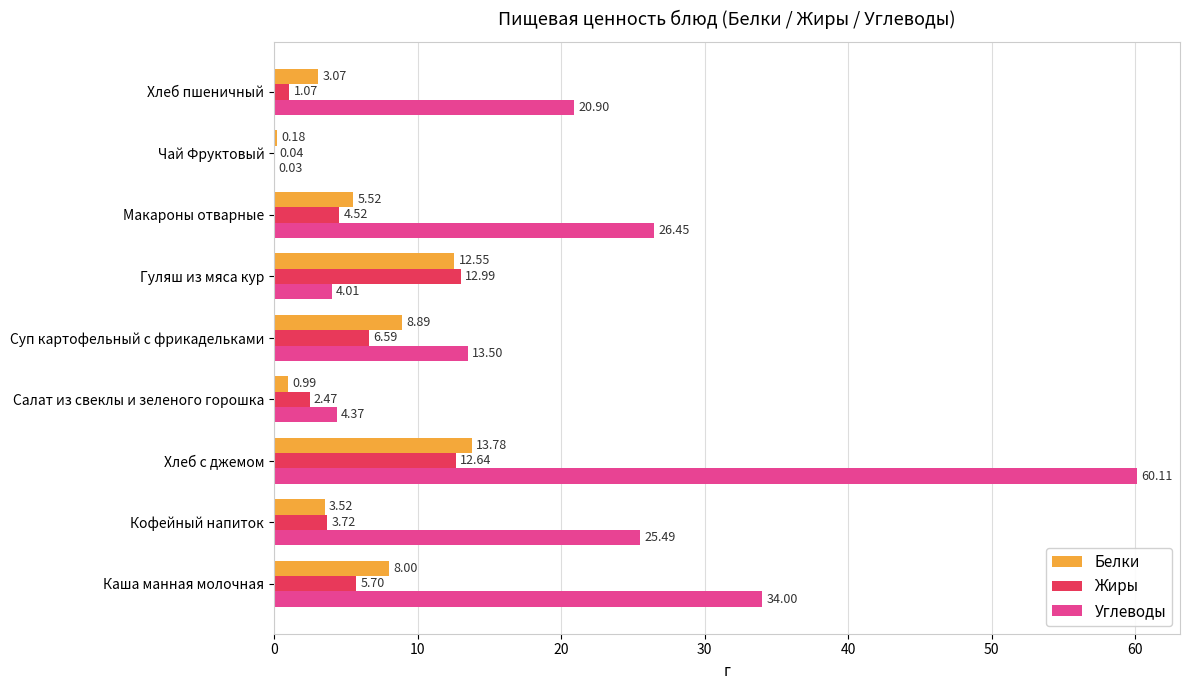

What are all the series names shown in the legend?

Белки, Жиры, Углеводы